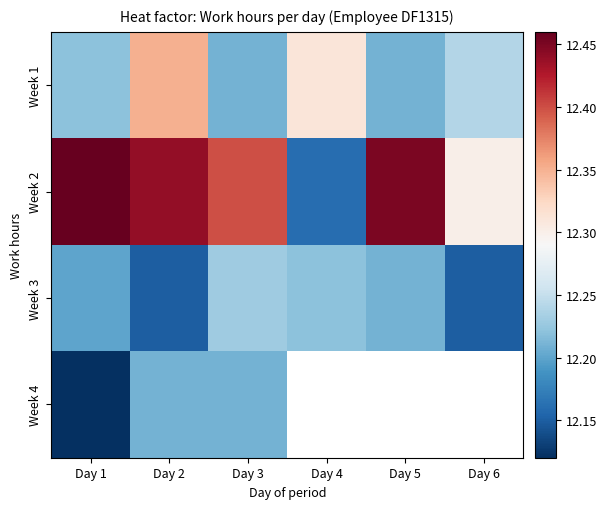

What is the approximate value of Week 1 at Day 6?

12.2